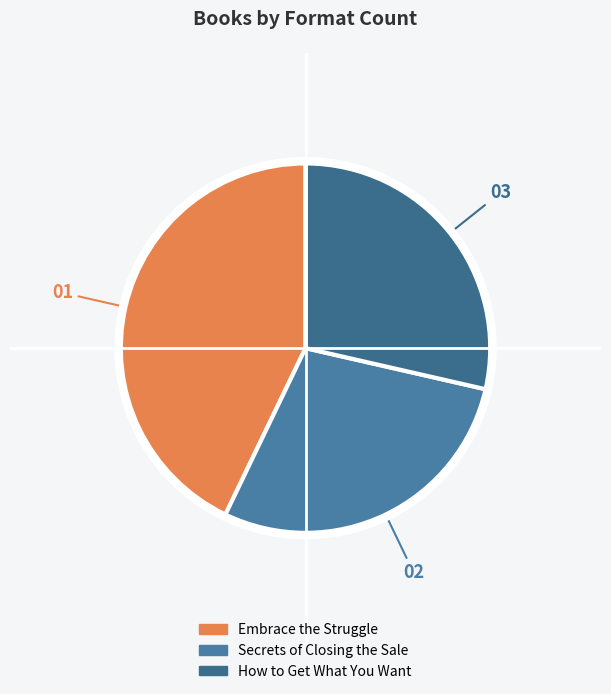

What percentage is the Embrace the Struggle slice, to the nearest percent?

43%